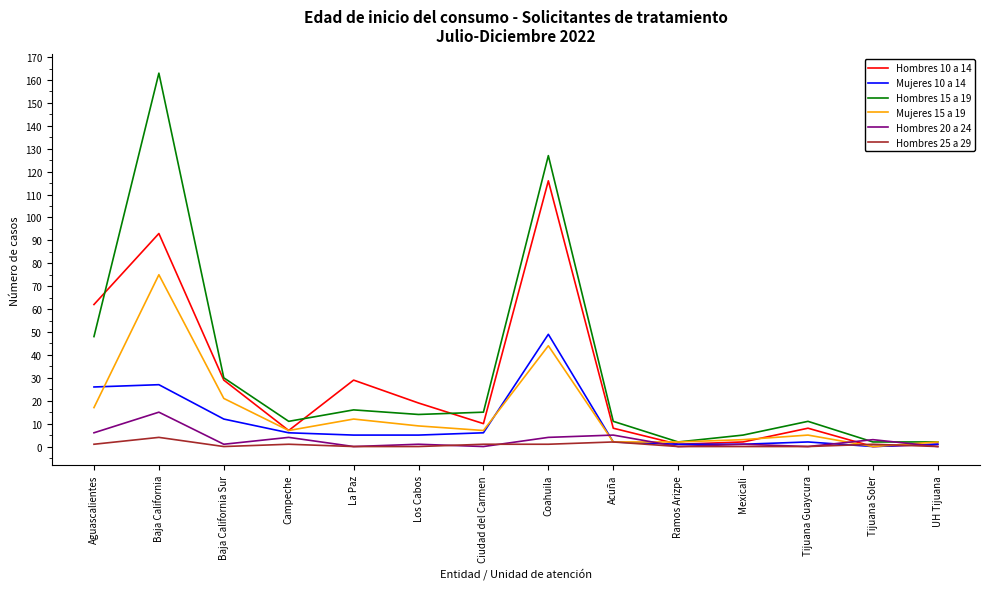

How many series are shown in this chart?

6